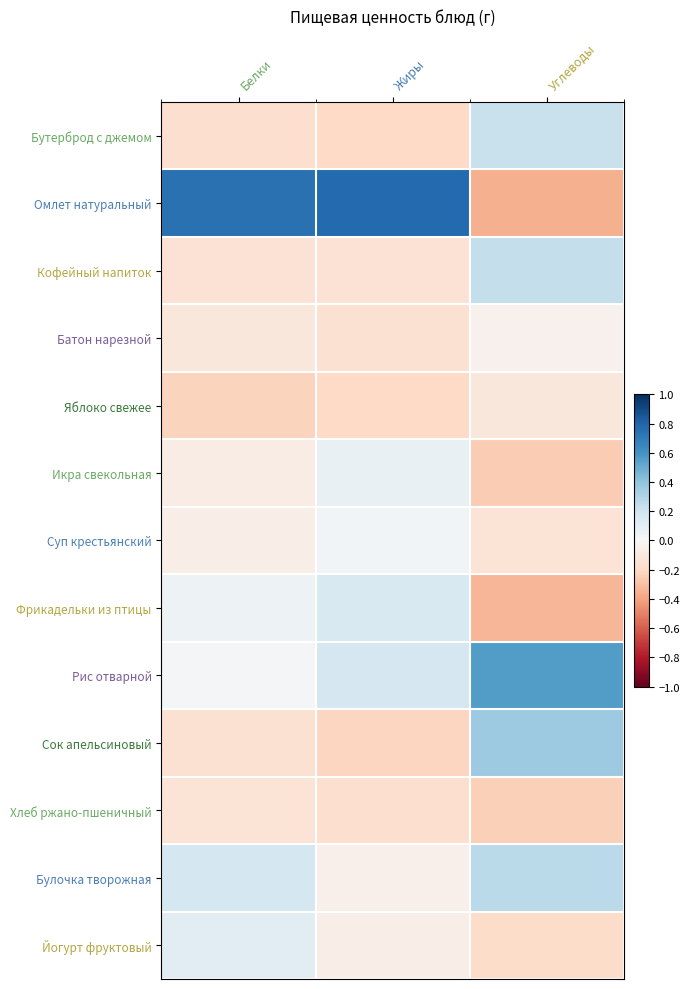

Which series changed the most between Белки and Жиры?

Булочка творожная